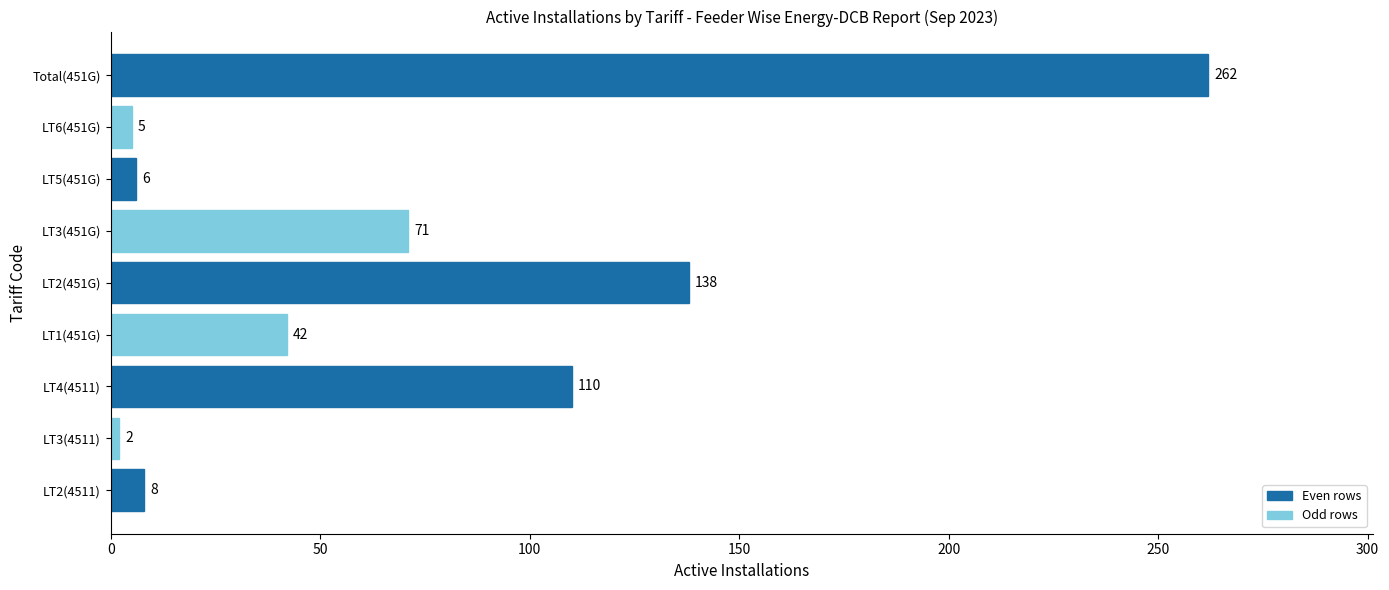

What is the average value?

72